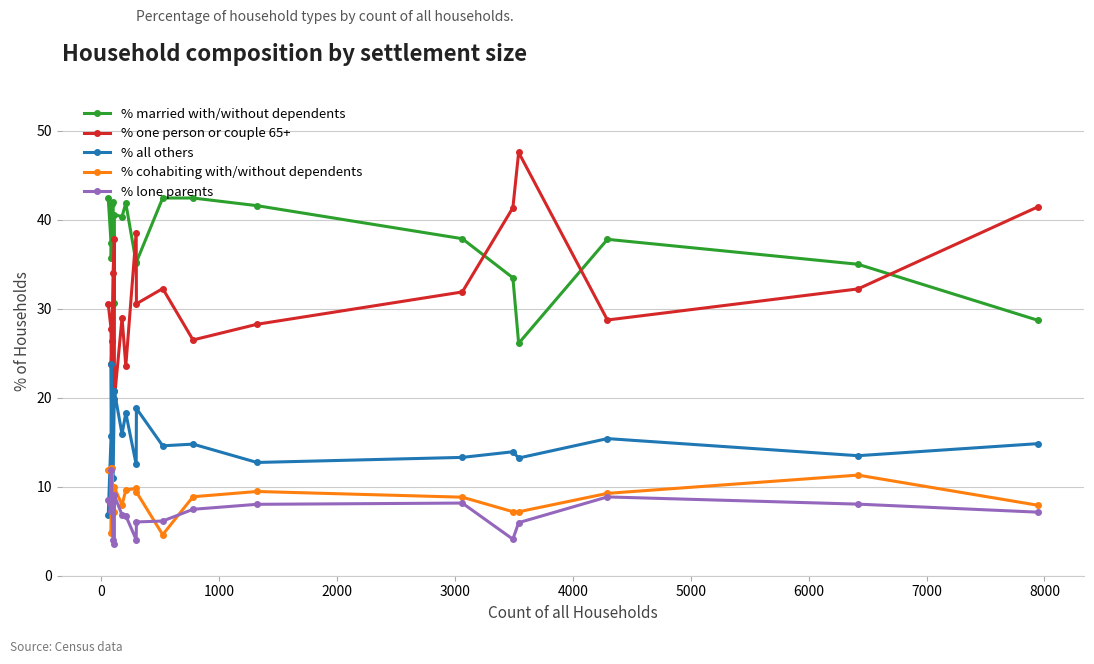

How many interior local valleys does the % one person or couple 65+ series have?

6